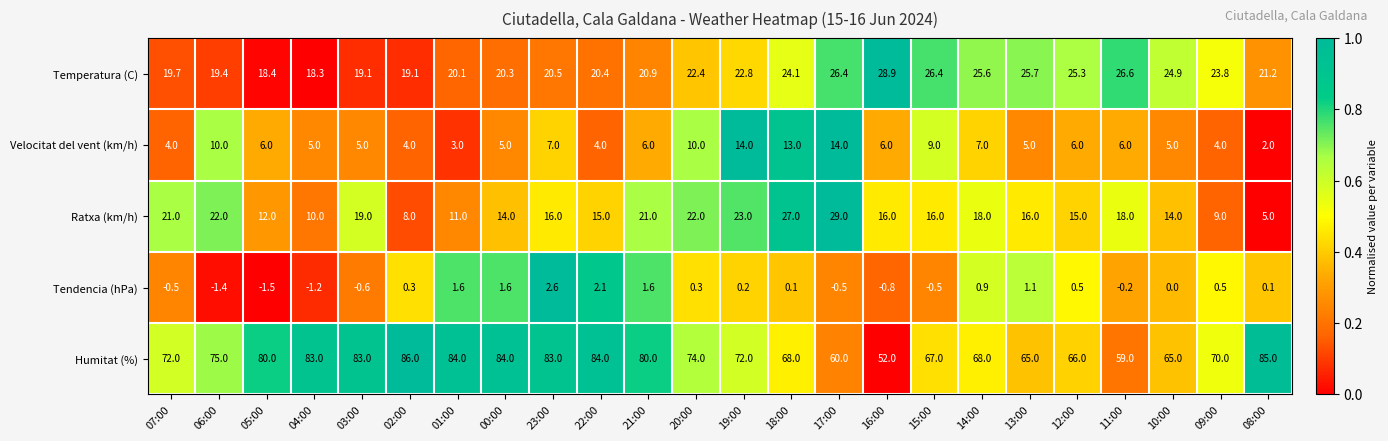

True or false: Velocitat del vent (km/h) has a value of 2.5 at 07:00.

False